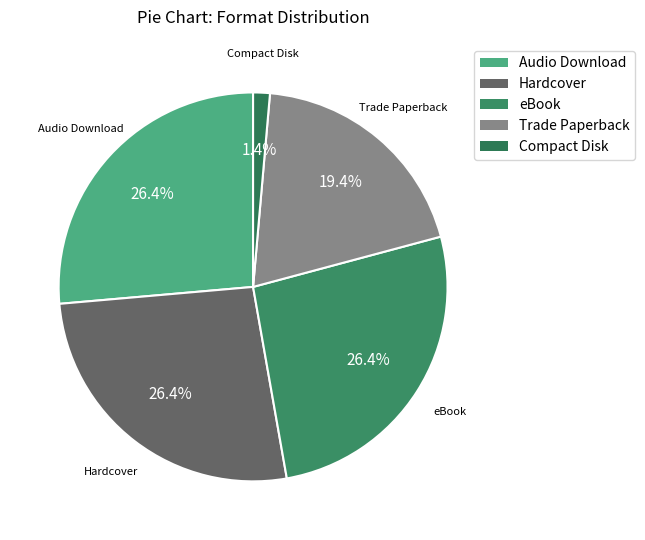

Which category has the smallest portion of the pie?

Compact Disk